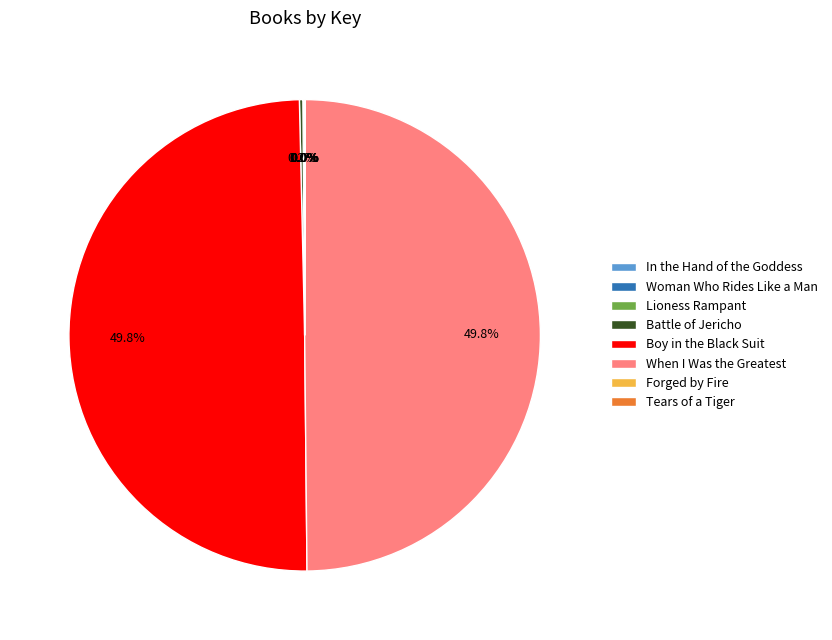

The Lioness Rampant slice represents 1% of the pie. True or false?

False